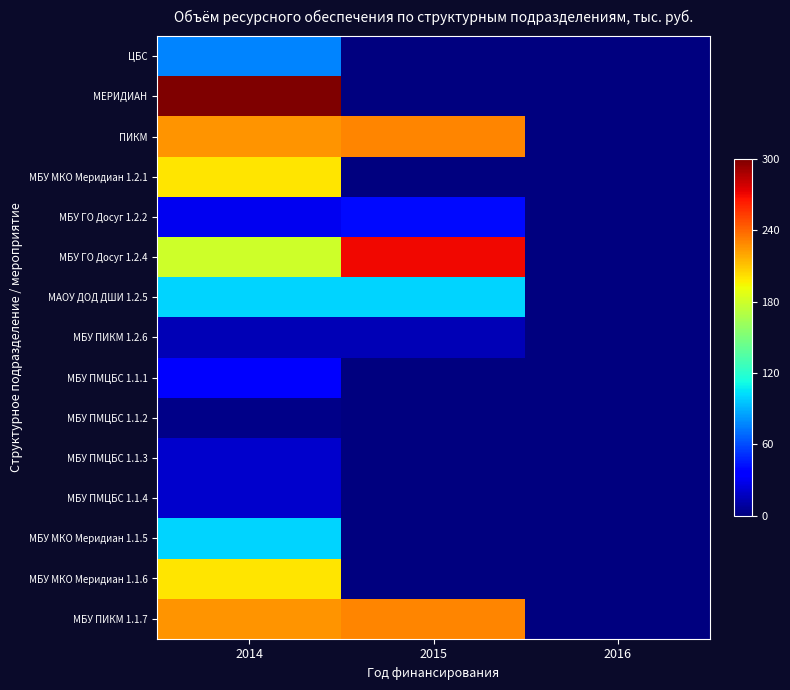

What is the greatest value displayed?

1.0